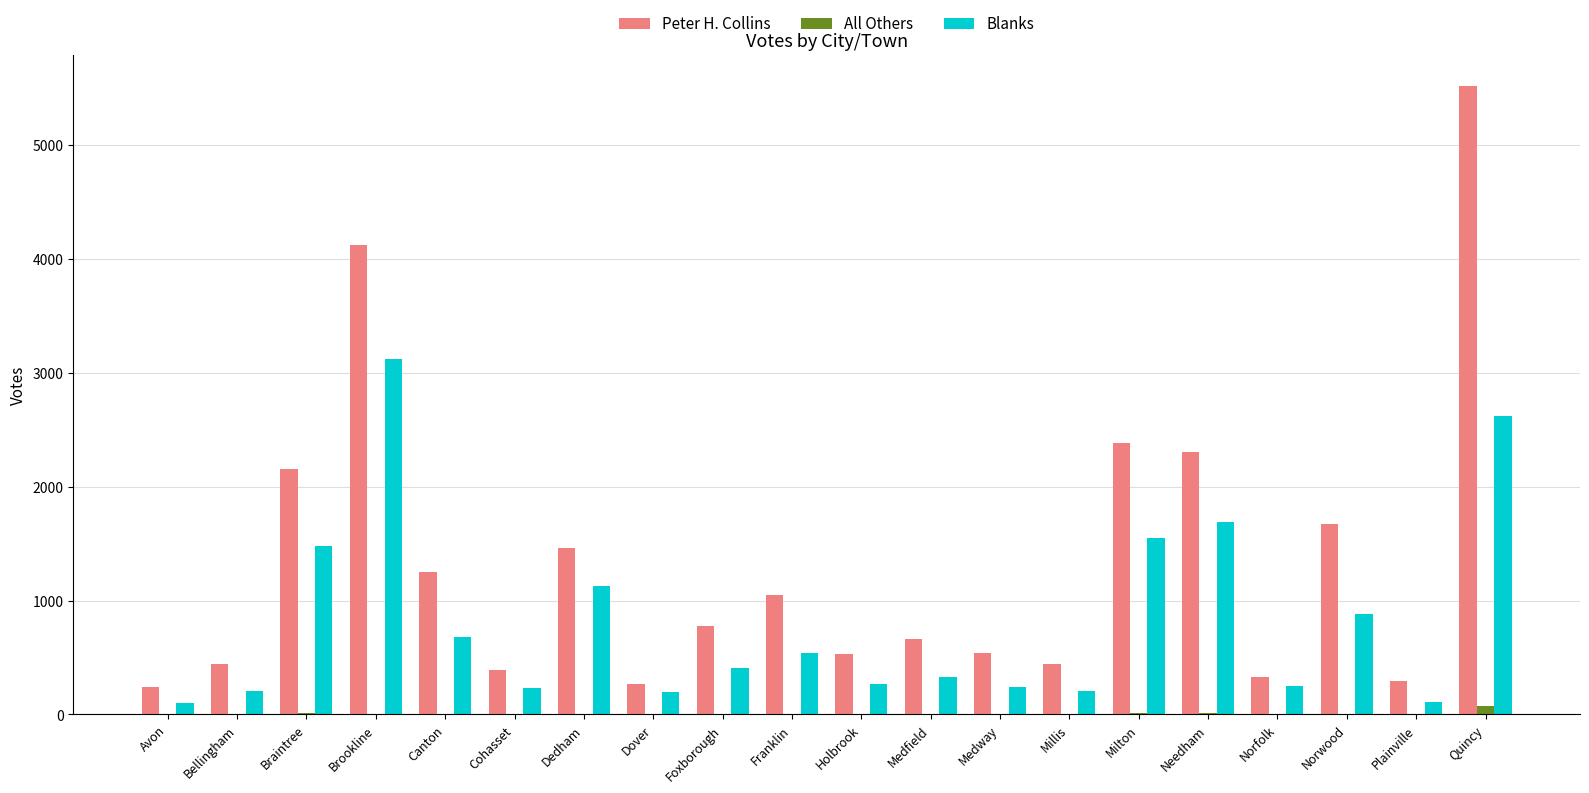

What is the maximum value for Blanks?

3118